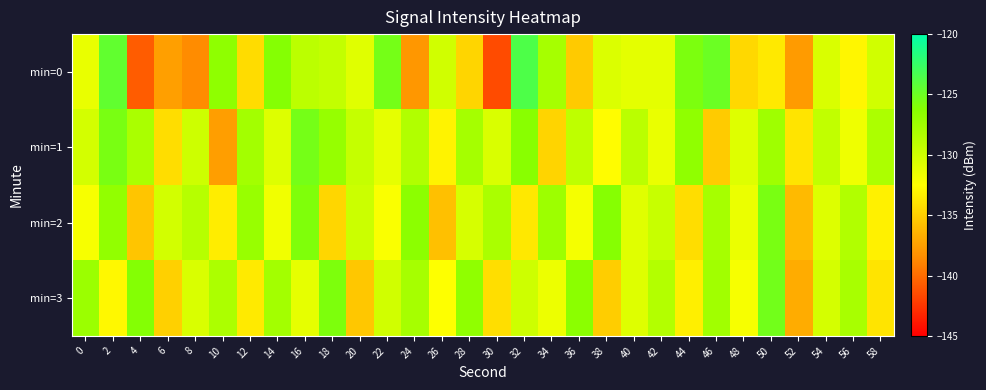

At 22, list the series in order from smallest to largest.

min=2, min=1, min=3, min=0